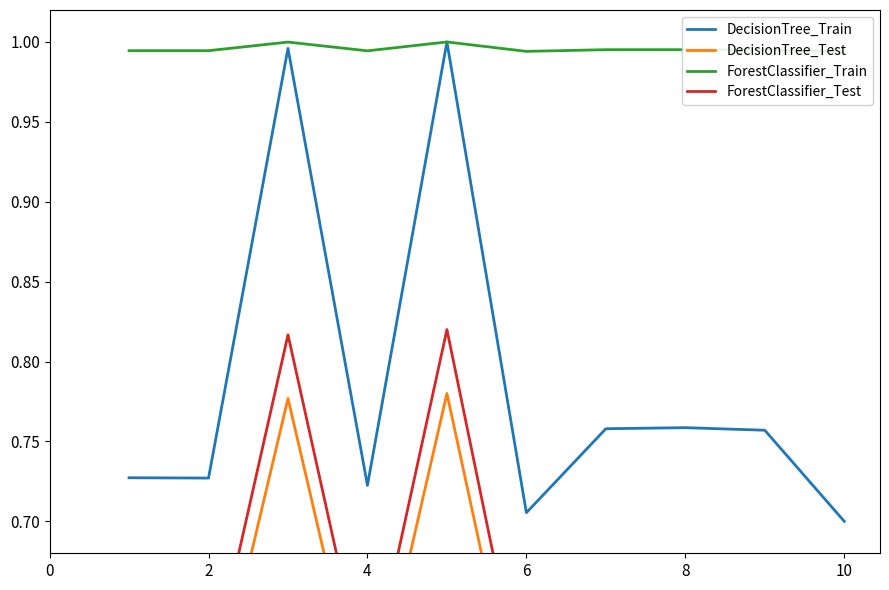

Is this an area chart (filled region under the line)?

No